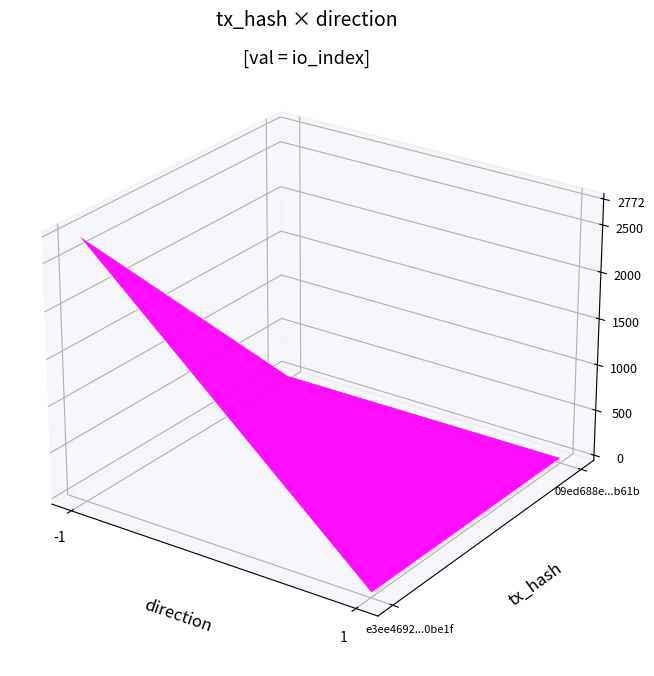

Which series has the largest total across all categories?

e3ee4692ac25d8cdf7082b0fdc4deea0030be1f